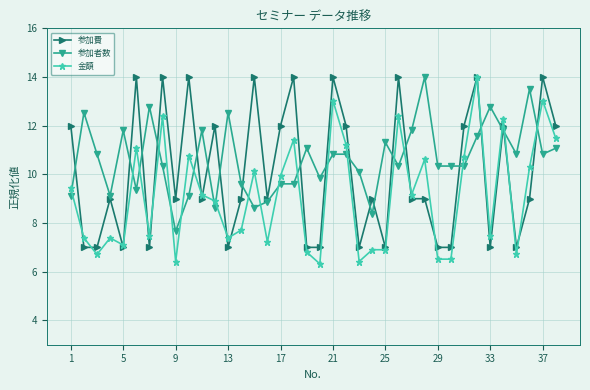

Rank the series by their average value, from lowest to highest.

金額, 参加費, 参加者数